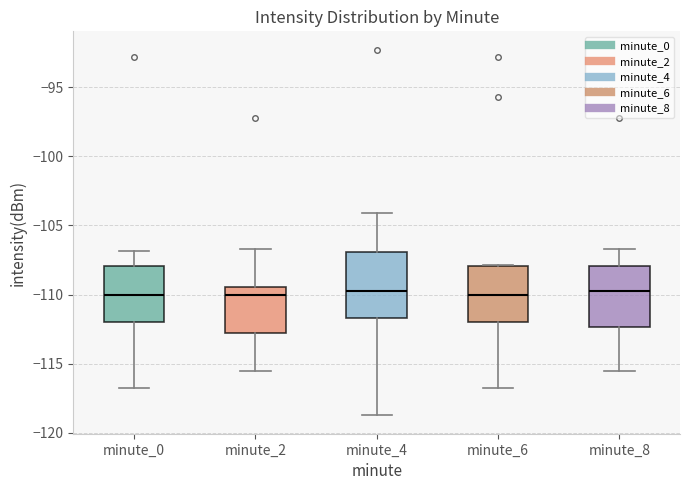

Reading left to right, transcribe this box plot: for each box, give where its median line is, the range the box spans, and where its two whiskers end, as read against the y-axis. The values are not printed on the chart, so give them approximately, as read against the axis.

minute_0: median -110.0, box -112.0 to -108.0, whiskers -117.0 to -107.0
minute_2: median -110.0, box -113.0 to -109.5, whiskers -115.5 to -106.5
minute_4: median -110.0, box -111.5 to -107.0, whiskers -118.5 to -104.0
minute_6: median -110.0, box -112.0 to -108.0, whiskers -117.0 to -108.0
minute_8: median -109.5, box -112.5 to -108.0, whiskers -115.5 to -106.5